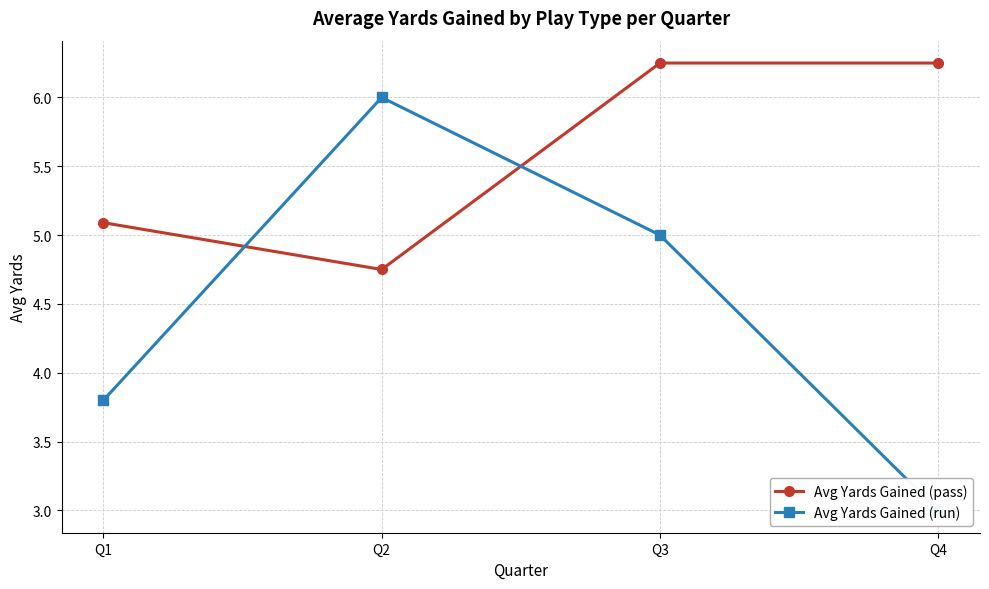

At Q1, list the series in order from largest to smallest.

Avg Yards Gained (pass), Avg Yards Gained (run)